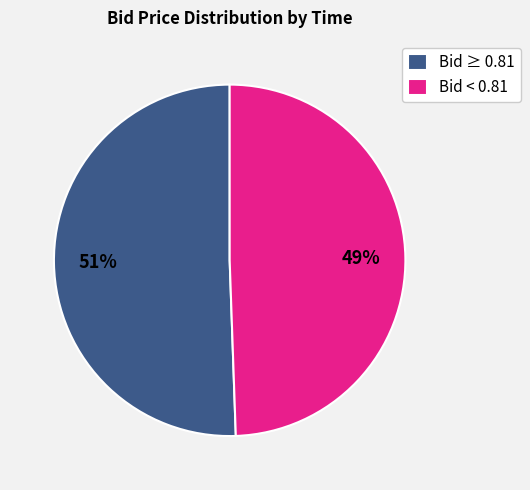

Is the sum of Bid ≥ 0.81 and Bid < 0.81 greater than half?

Yes